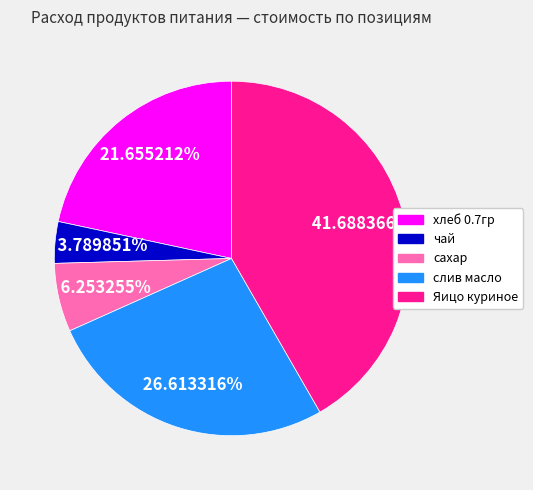

What is the ratio of the value at чай to the value at хлеб 0.7гр?

0.2